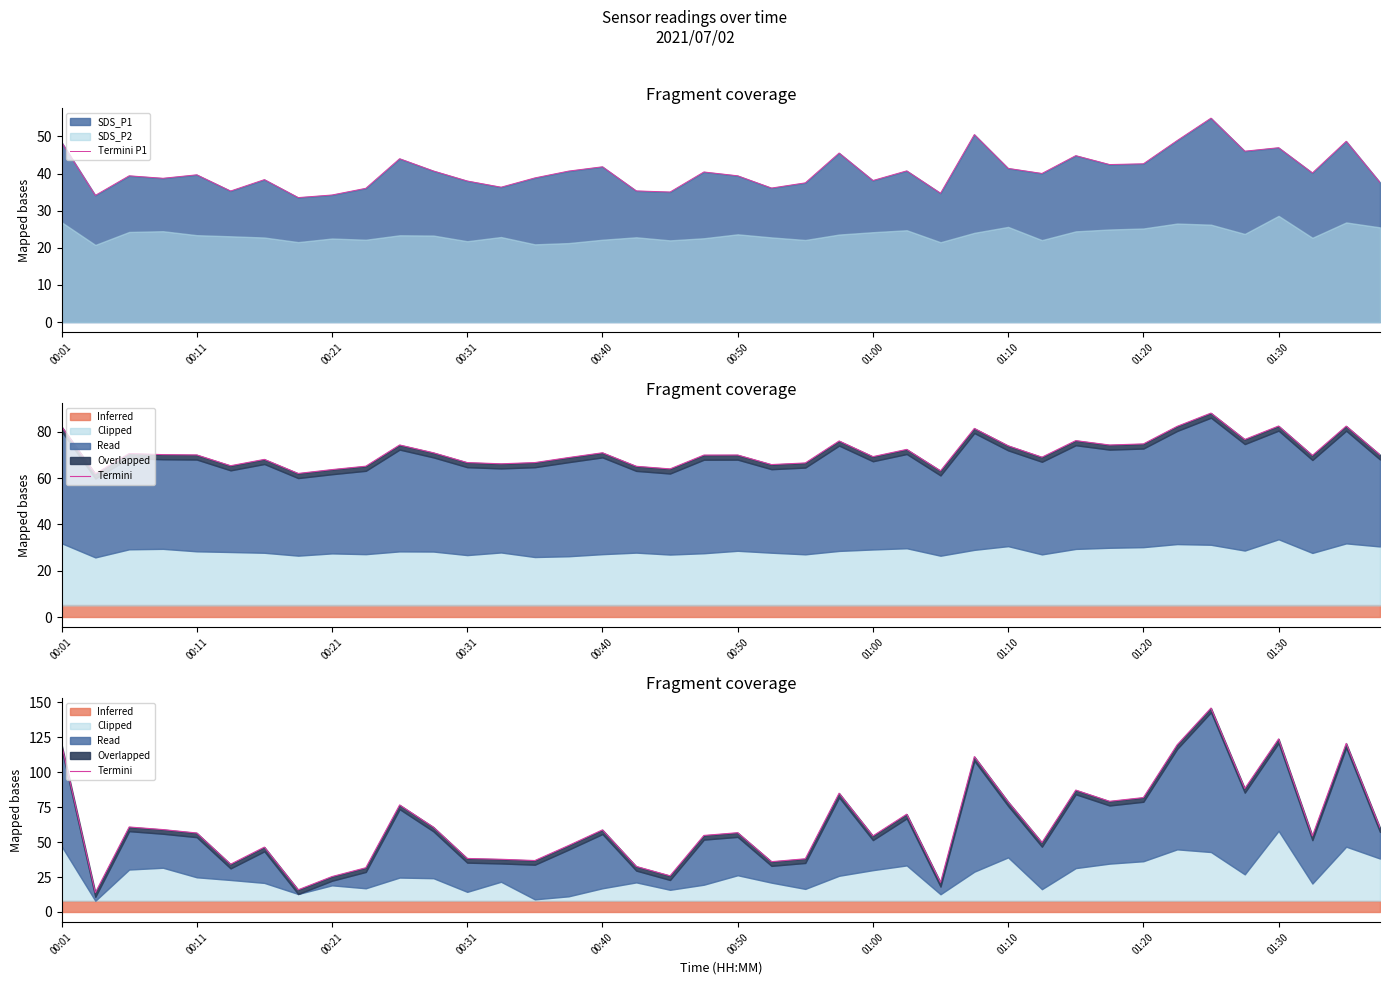

What is the difference between the highest and lowest values at 31?

36.7